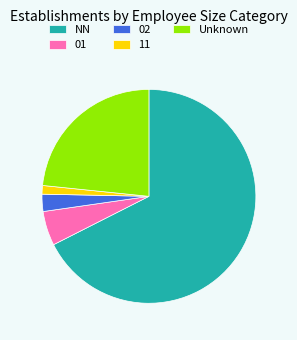

Between 02 and NN, which is larger?

NN